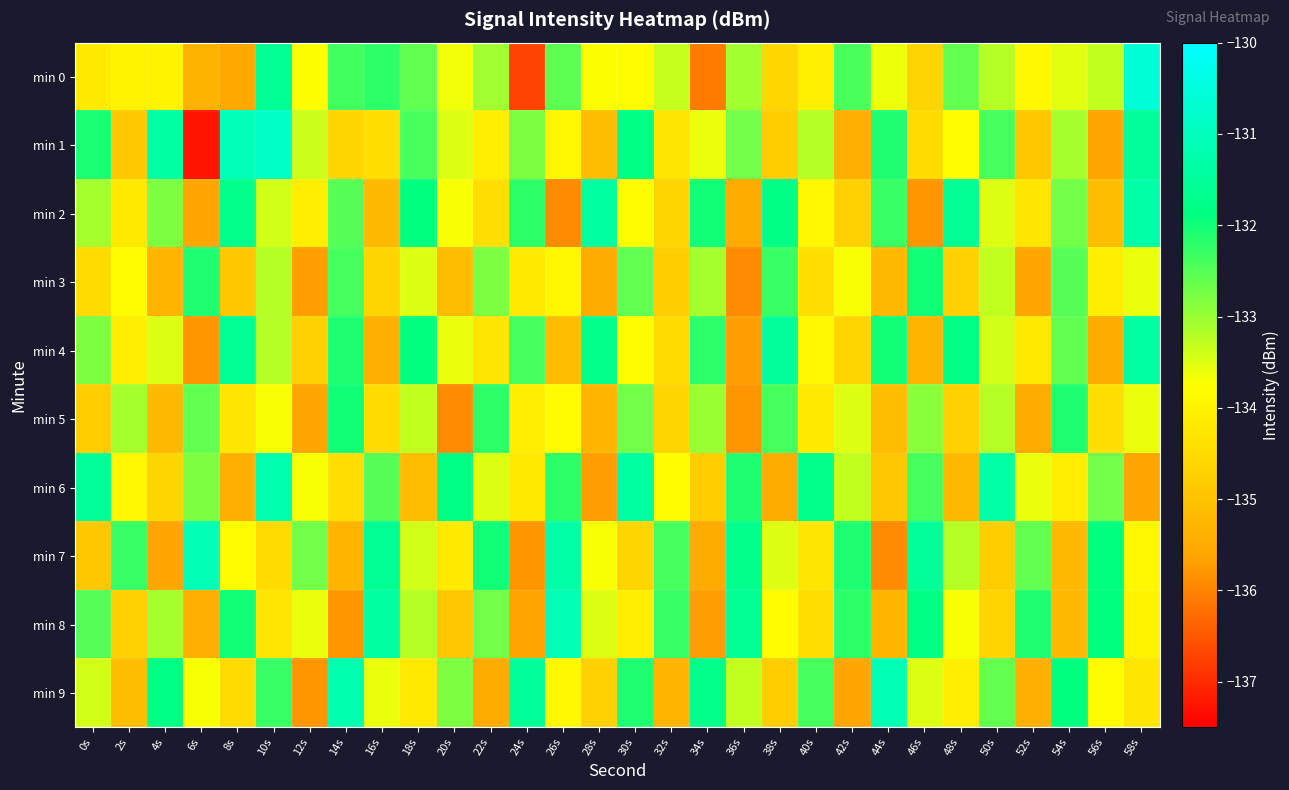

How many data points does each series have?

30